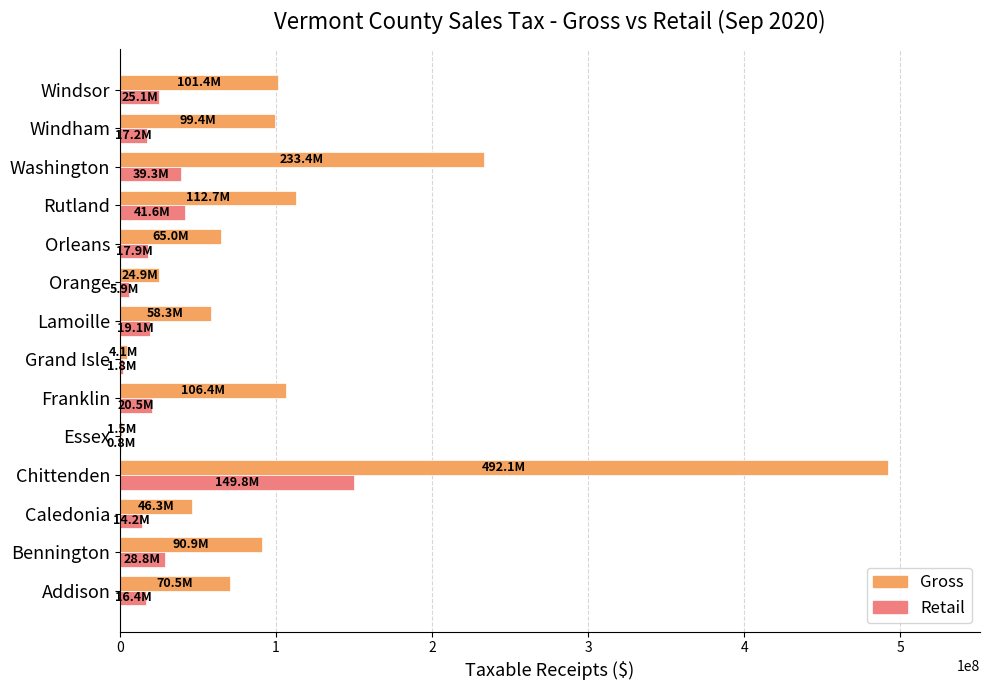

The Retail series shows 16392011.6 at Addison. True or false?

True